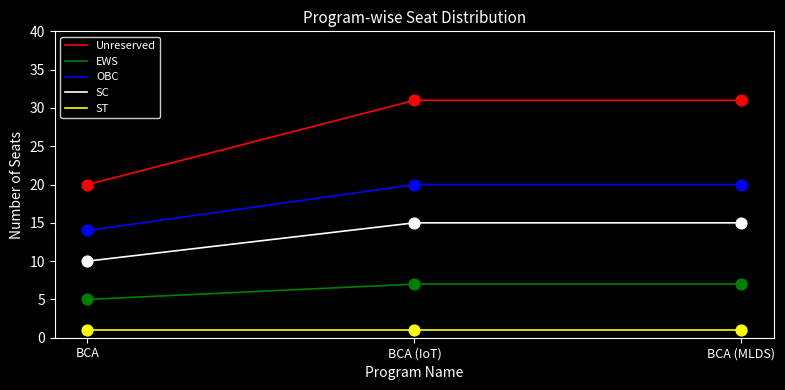

Which series has the largest range (max minus min)?

Unreserved